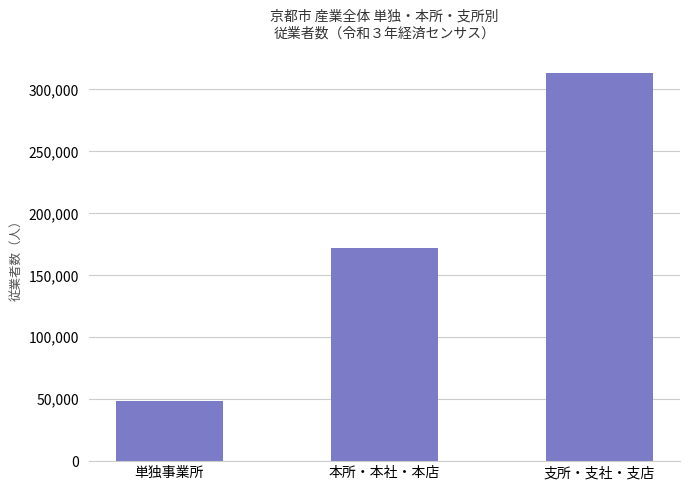

What is the greatest value displayed?

313083